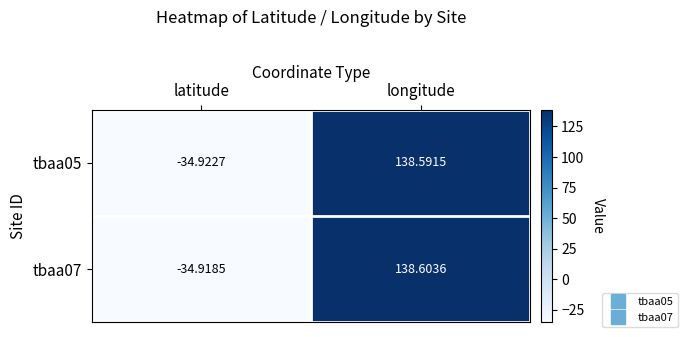

How many values in the tbaa05 series exceed 138?

1